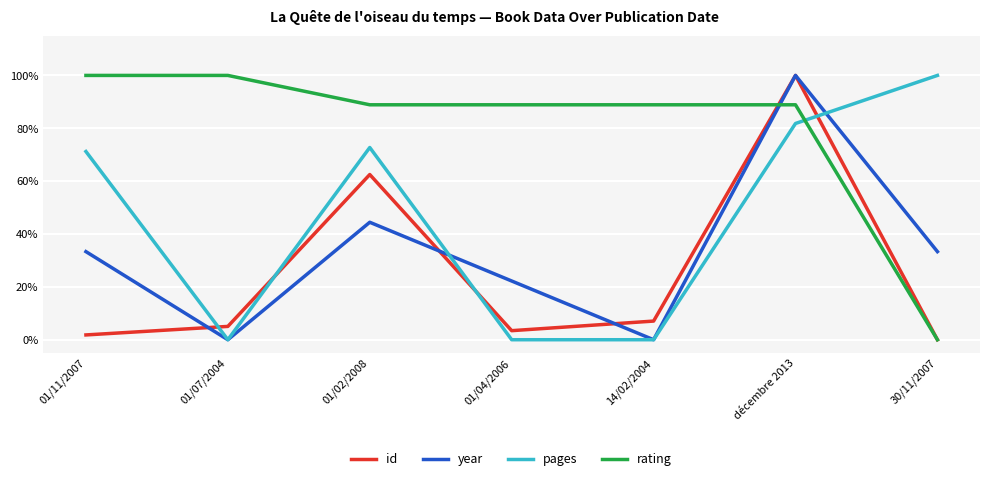

Which category has the highest value across all series?

décembre 2013